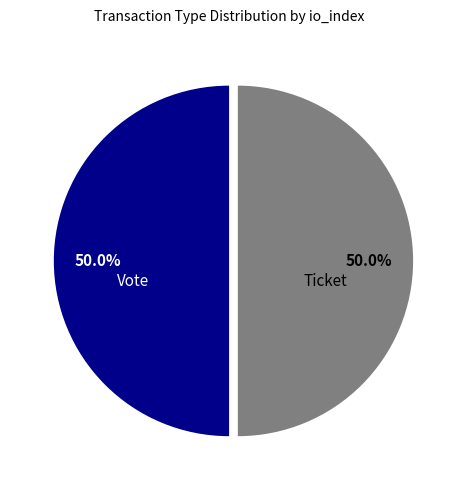

The Vote slice represents 85% of the pie. True or false?

False